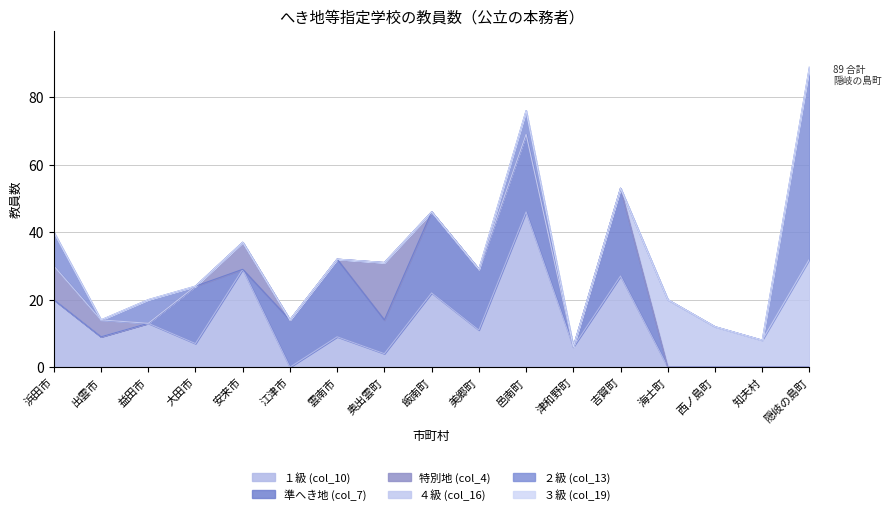

What is the difference between the ４級 (col_16) values at 江津市 and 西ノ島町?

12